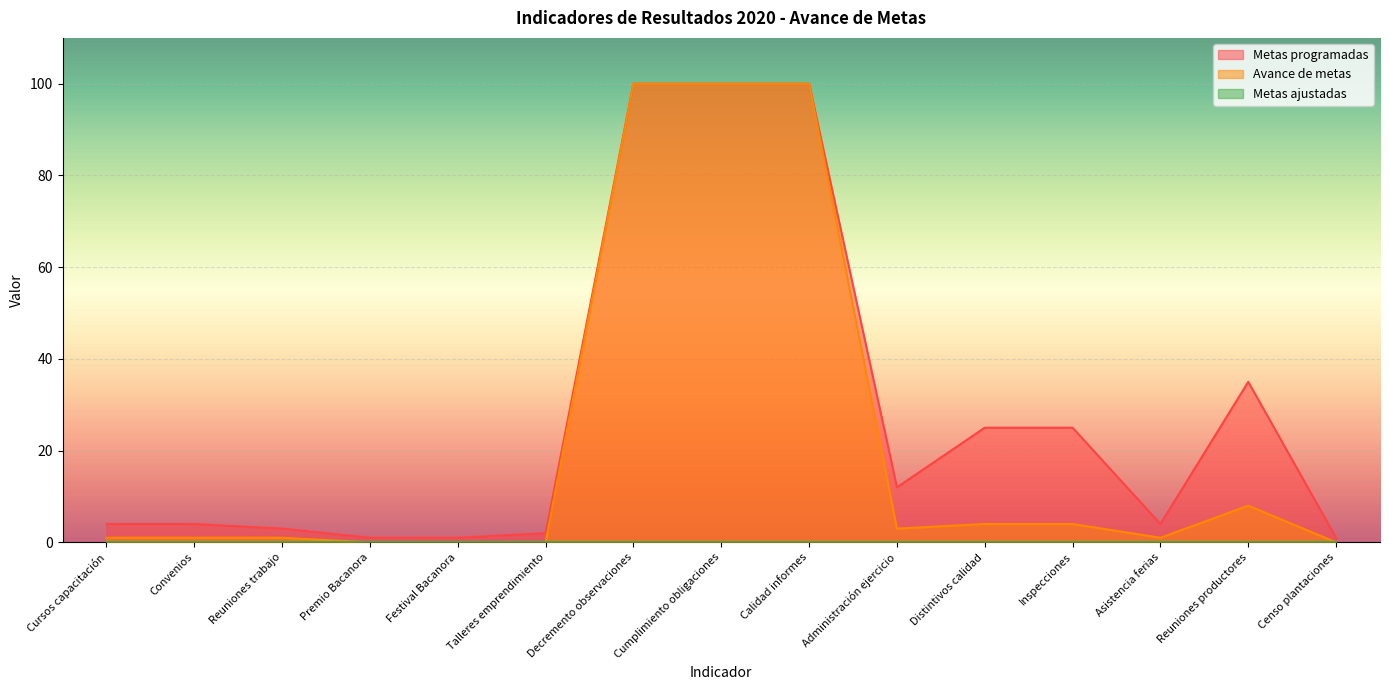

What is the label of the 12th point from the right?

Premio Bacanora